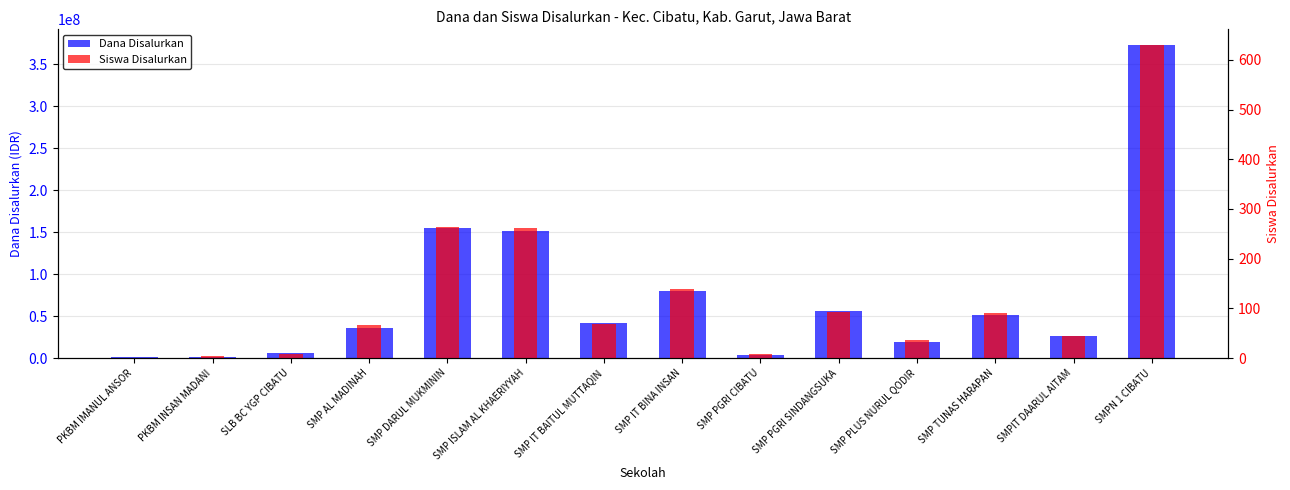

What is the approximate value of Siswa Disalurkan at PKBM INSAN MADANI?

4